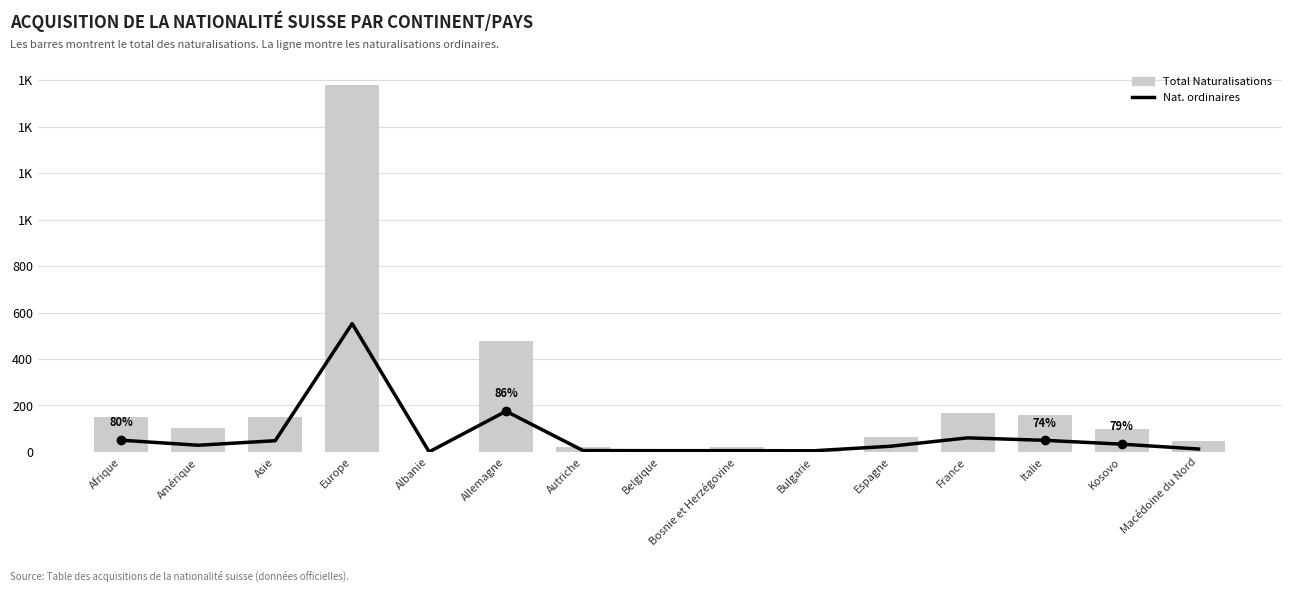

What is the difference between the second highest and minimum values in the Total Naturalisations series?

478